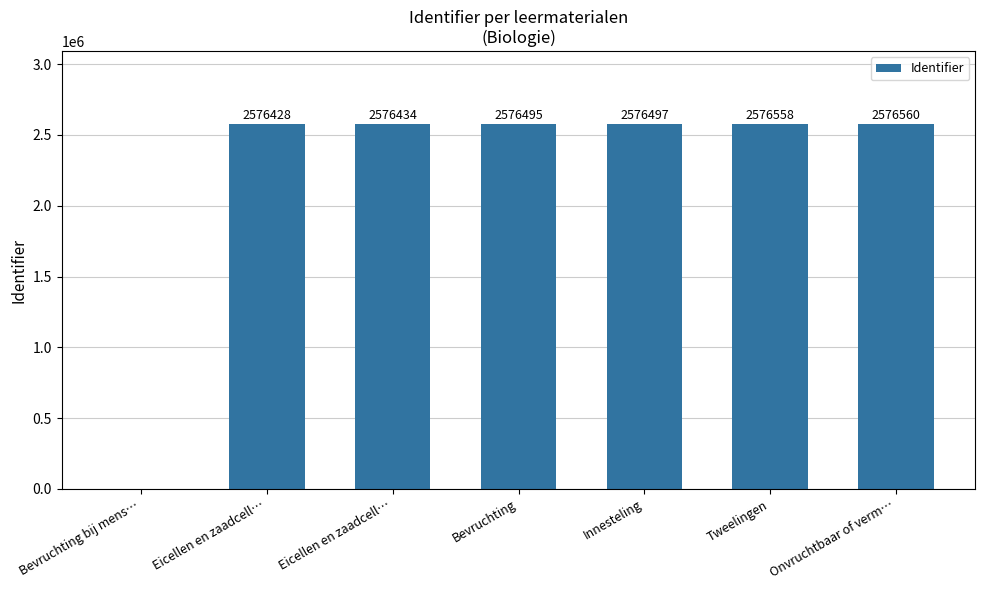

Are the bars horizontal?

No